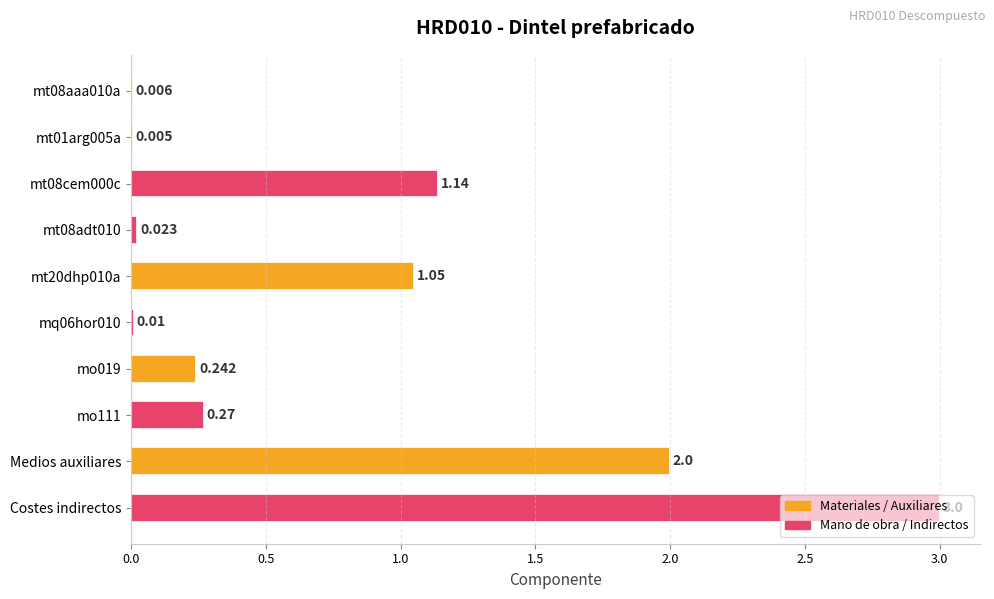

How many series are shown in this chart?

1